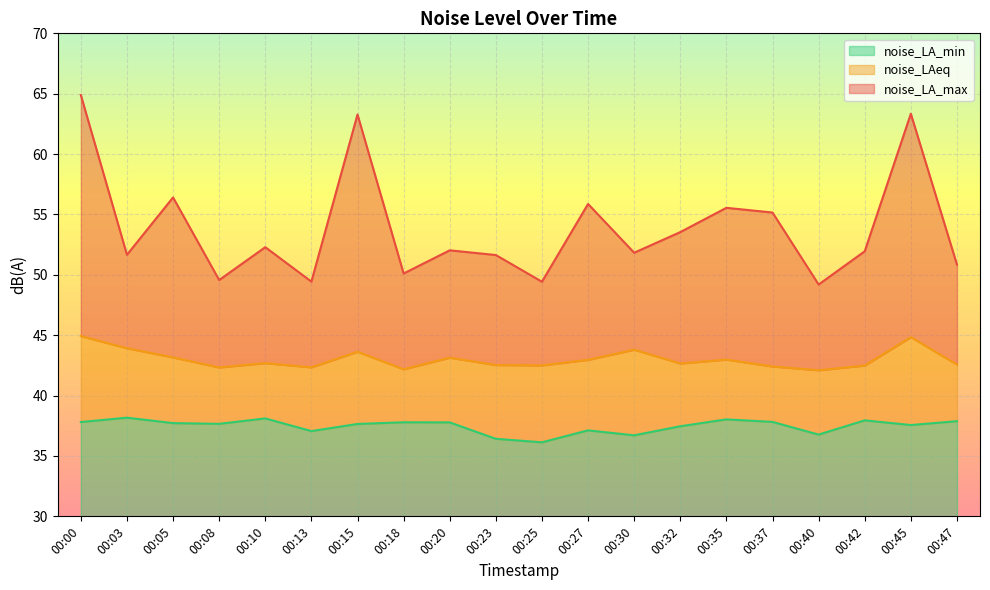

Which category has the lowest value in the noise_LA_min series?

00:25